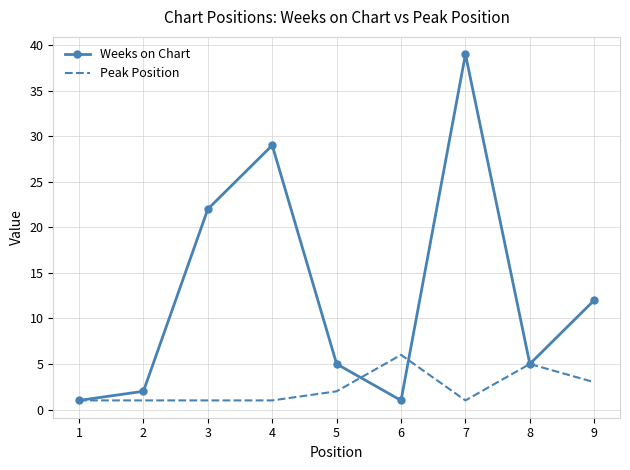

At 6, list the series in order from smallest to largest.

Weeks on Chart, Peak Position